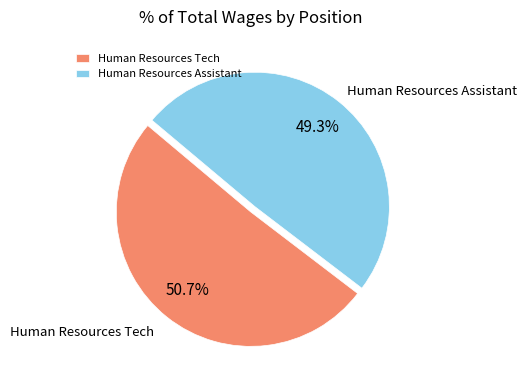

To the nearest percent, what is the combined percentage of Human Resources Tech and Human Resources Assistant?

100%